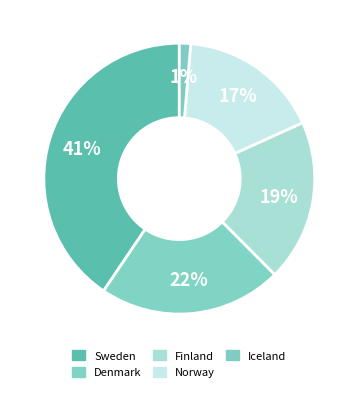

Does Norway account for over 50% of the chart?

No